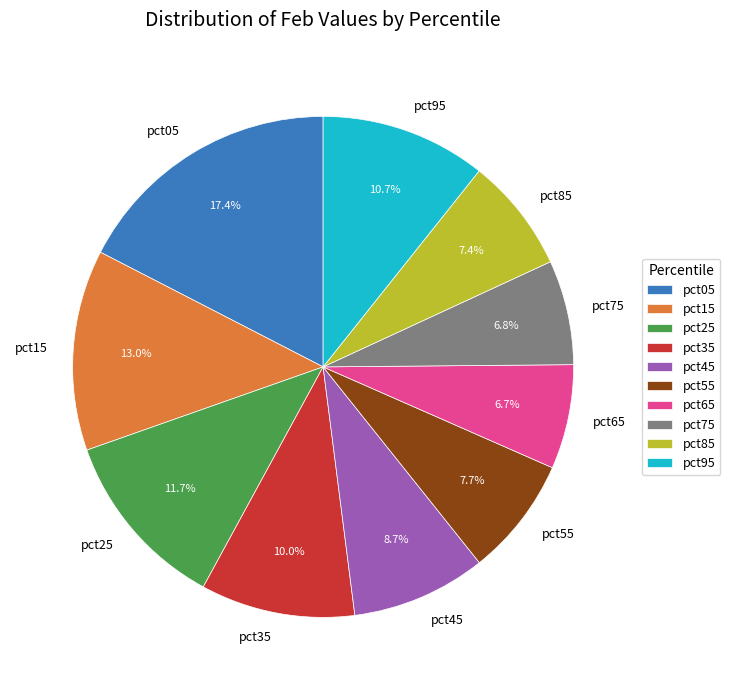

To the nearest percent, what is the difference between the pct35 and pct45 slice percentages?

1%